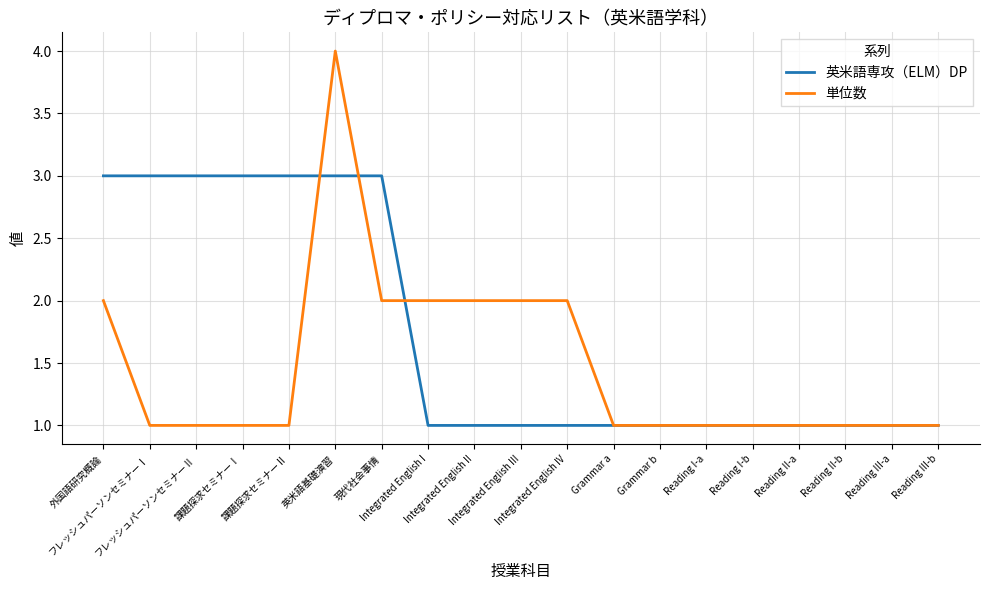

Reading right to left, transcribe all the data shown in this chart.

英米語専攻（ELM）DP: Reading III-b=1	Reading III-a=1	Reading II-b=1	Reading II-a=1	Reading I-b=1	Reading I-a=1	Grammar b=1	Grammar a=1	Integrated English IV=1	Integrated English III=1	Integrated English II=1	Integrated English I=1	現代社会事情=3	英米語基礎演習=3	課題探求セミナーⅡ=3	課題探求セミナーⅠ=3	フレッシュパーソンセミナーⅡ=3	フレッシュパーソンセミナーⅠ=3	外国語研究概論=3
単位数: Reading III-b=1	Reading III-a=1	Reading II-b=1	Reading II-a=1	Reading I-b=1	Reading I-a=1	Grammar b=1	Grammar a=1	Integrated English IV=2	Integrated English III=2	Integrated English II=2	Integrated English I=2	現代社会事情=2	英米語基礎演習=4	課題探求セミナーⅡ=1	課題探求セミナーⅠ=1	フレッシュパーソンセミナーⅡ=1	フレッシュパーソンセミナーⅠ=1	外国語研究概論=2